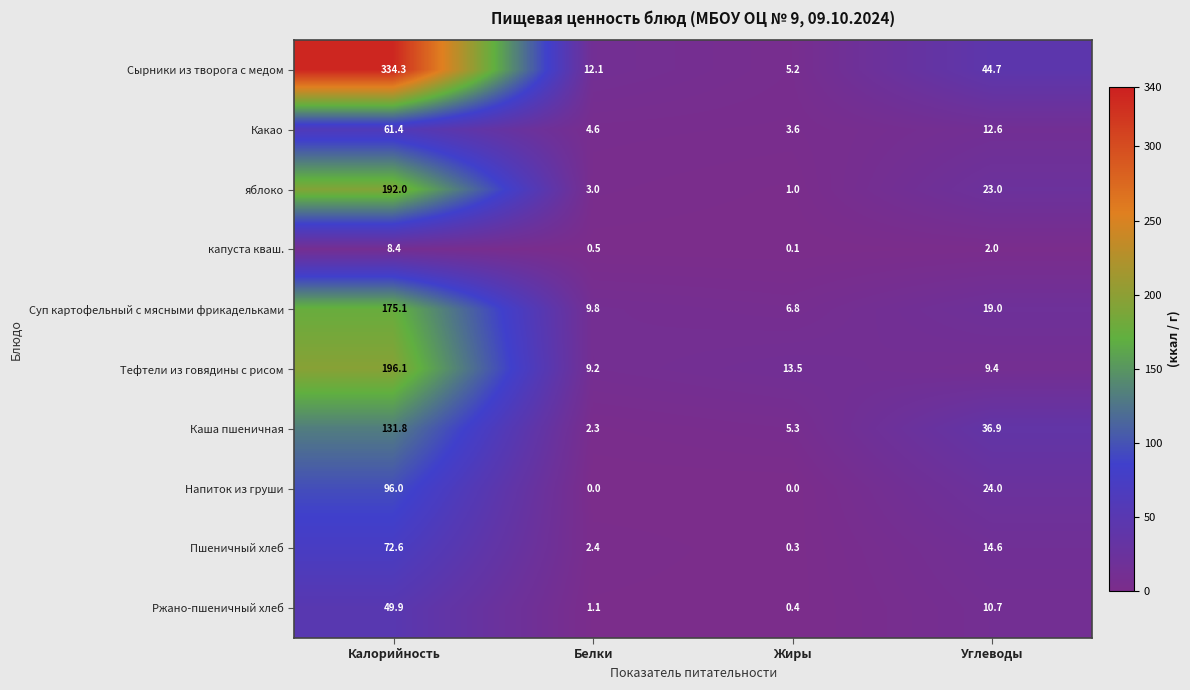

The value of Каша пшеничная at Углеводы is 36.9. True or false?

True